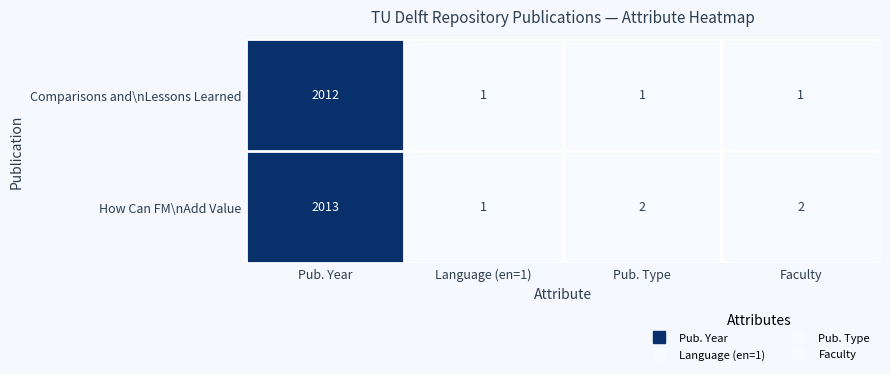

Reading left to right, transcribe all the data shown in this chart.

Comparisons and\nLessons Learned: Pub. Year=2012	Language (en=1)=1	Pub. Type=1	Faculty=1
How Can FM\nAdd Value: Pub. Year=2013	Language (en=1)=1	Pub. Type=2	Faculty=2